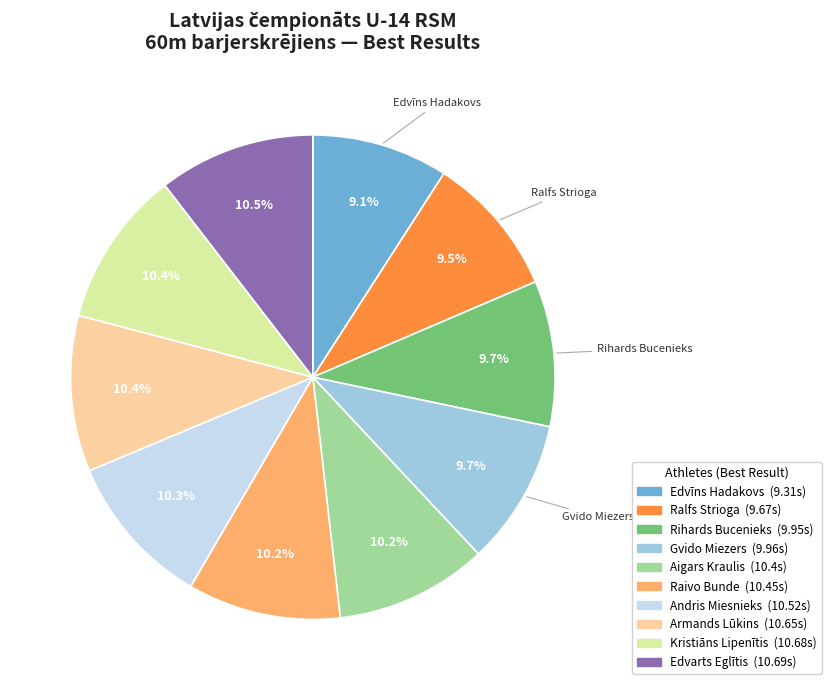

True or false: Kristiāns Lipenītis accounts for 1% of the total.

False